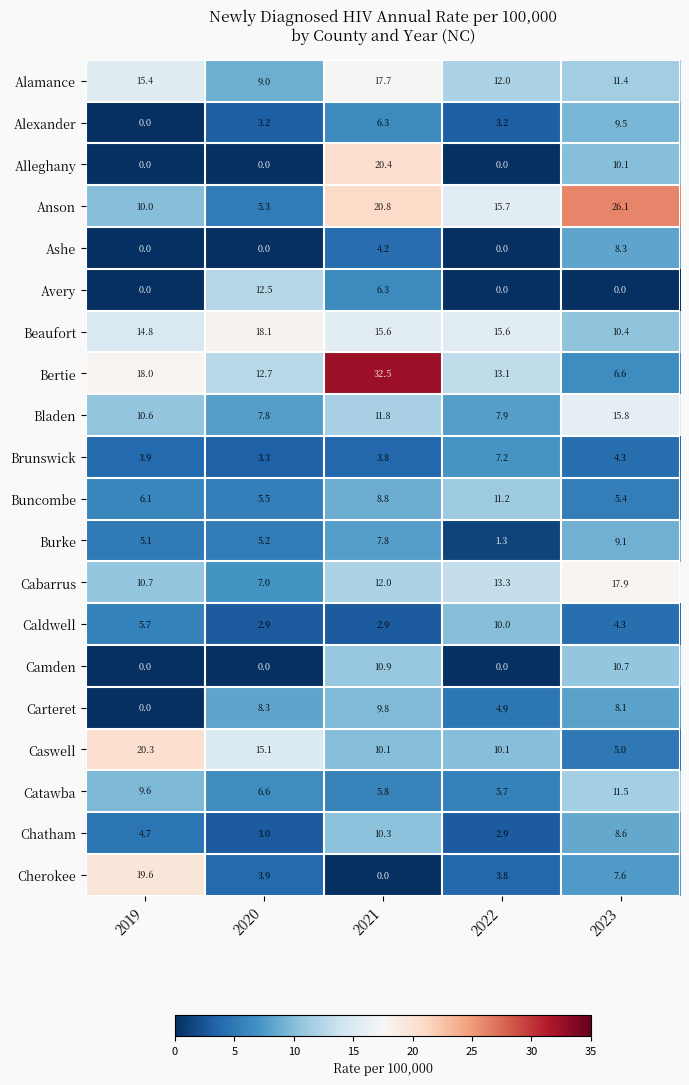

Between 2020 and 2022, which series saw the biggest shift?

Avery